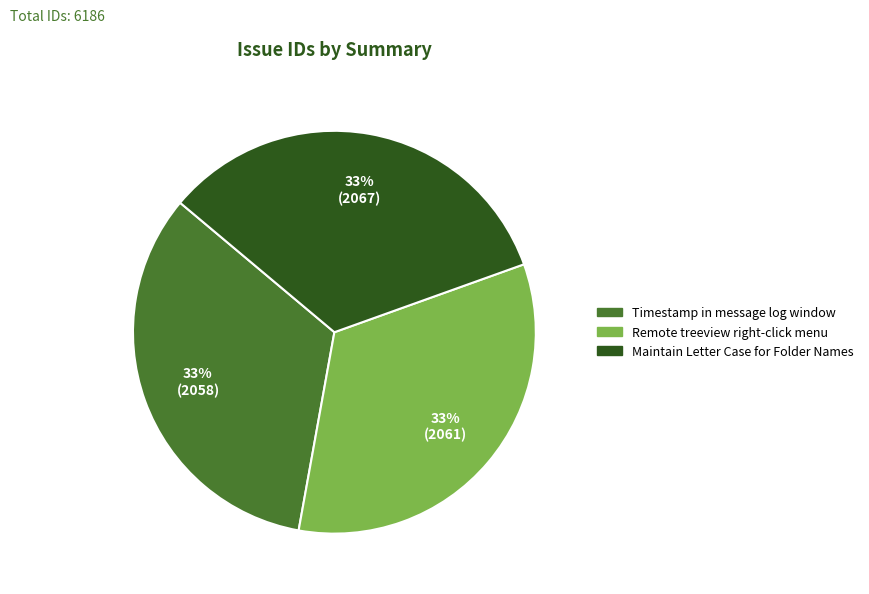

Is there a majority slice in this chart?

No